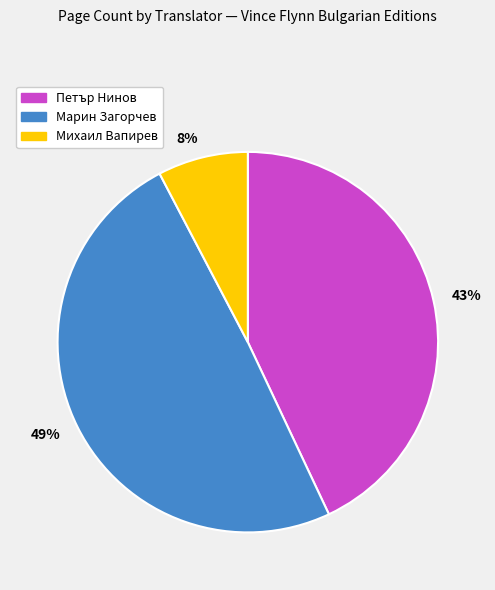

Rank the categories by value from lowest to highest.

8%, 43%, 49%